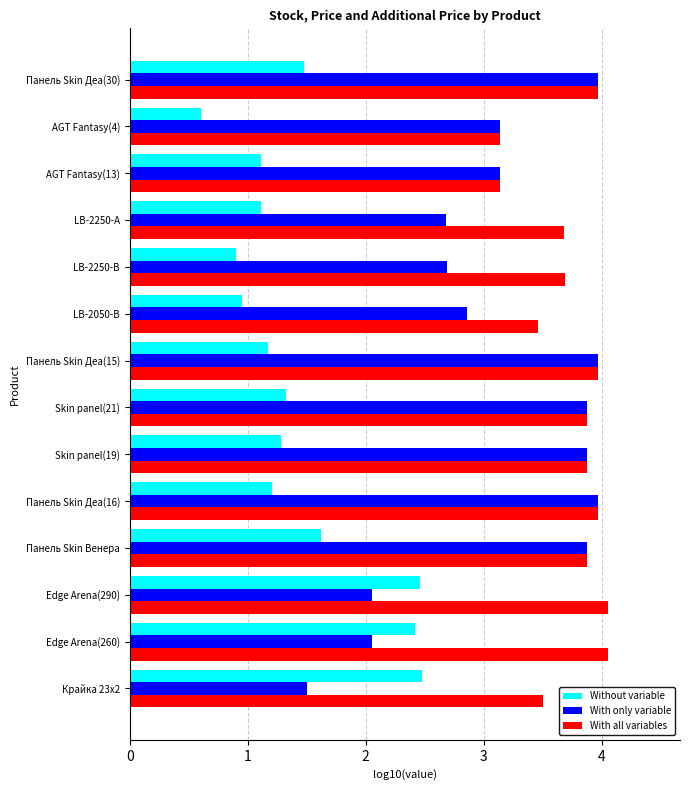

What is the difference between the highest and lowest values at Edge Arena(260)?

2.0